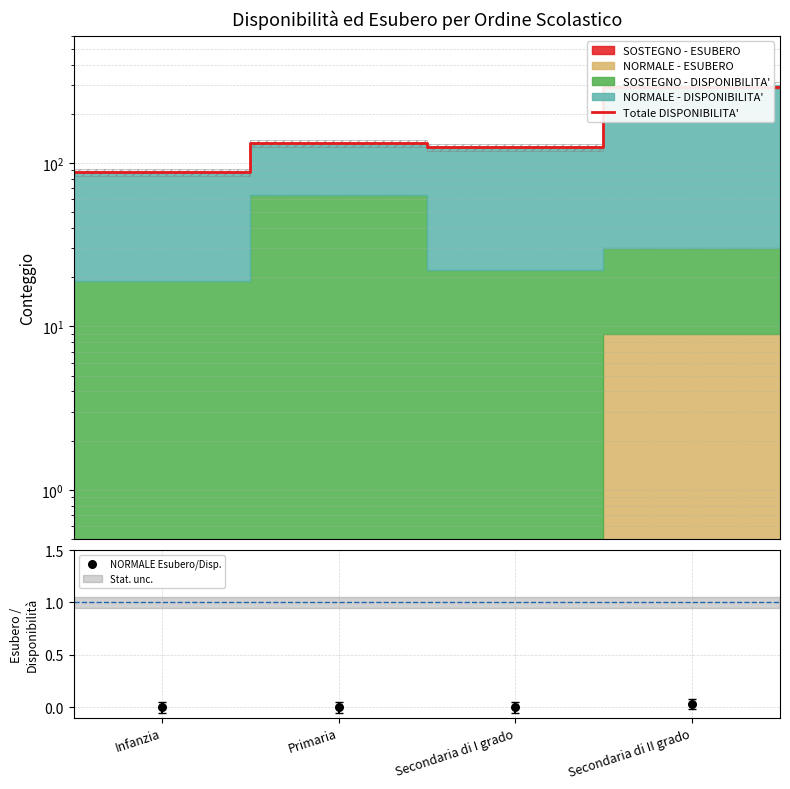

Is the value of NORMALE - ESUBERO at Infanzia greater than the value of NORMALE - DISPONIBILITA' at Infanzia?

Yes